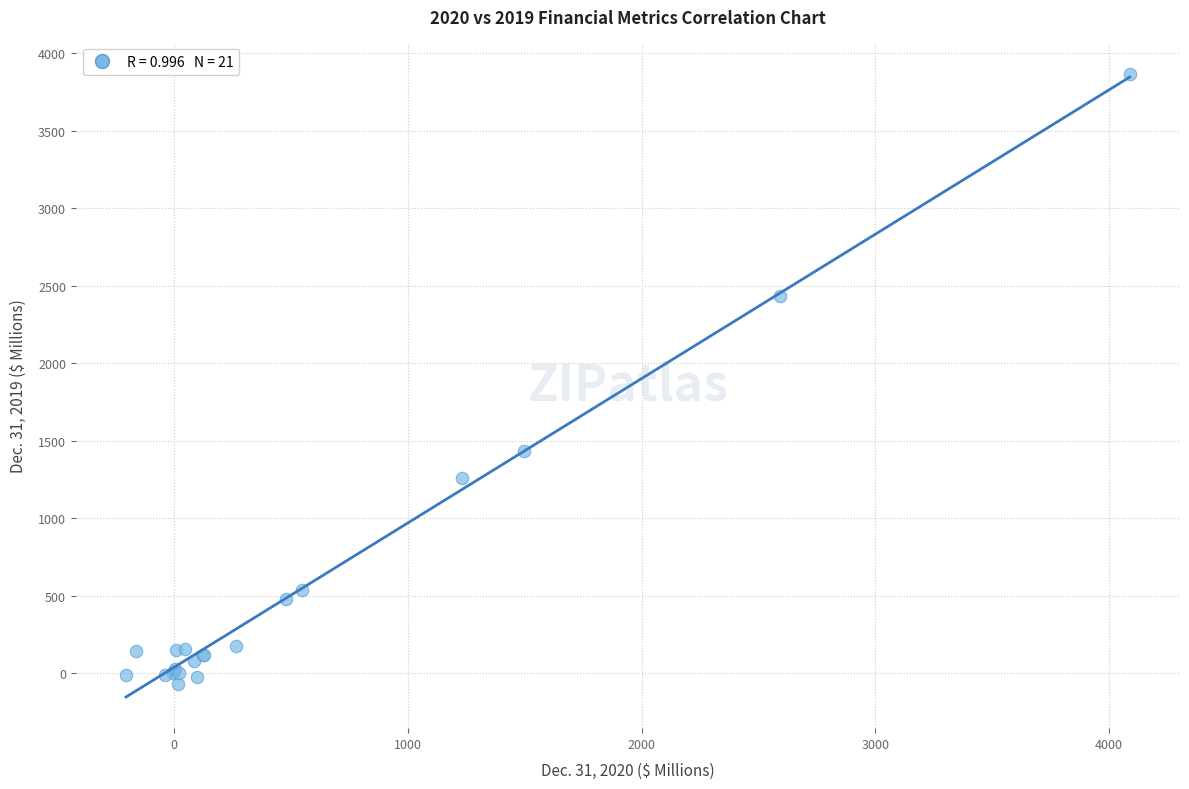

What Y value in the scatter plot is closest to 1900?

1433.7